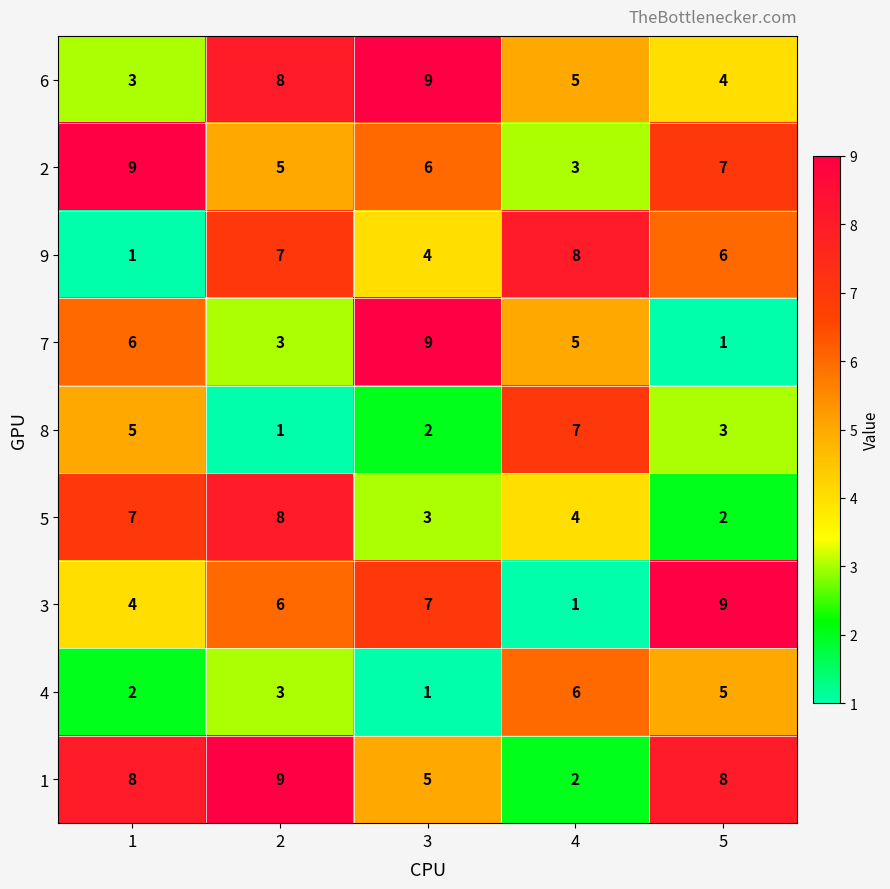

How many 4 values are between 2 and 5?

3